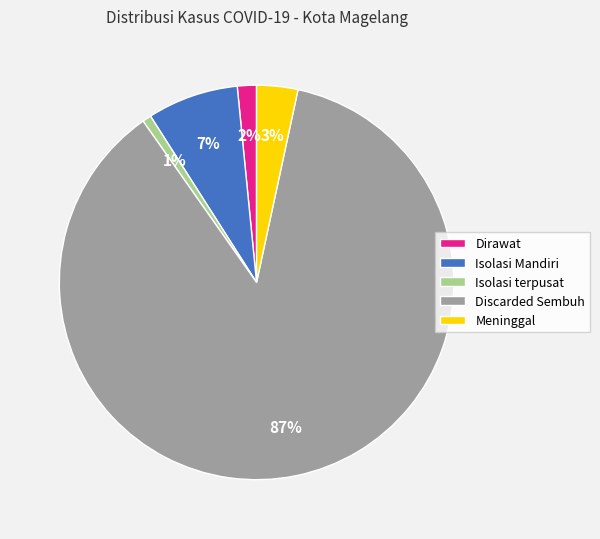

Does Discarded Sembuh account for over 50% of the chart?

Yes